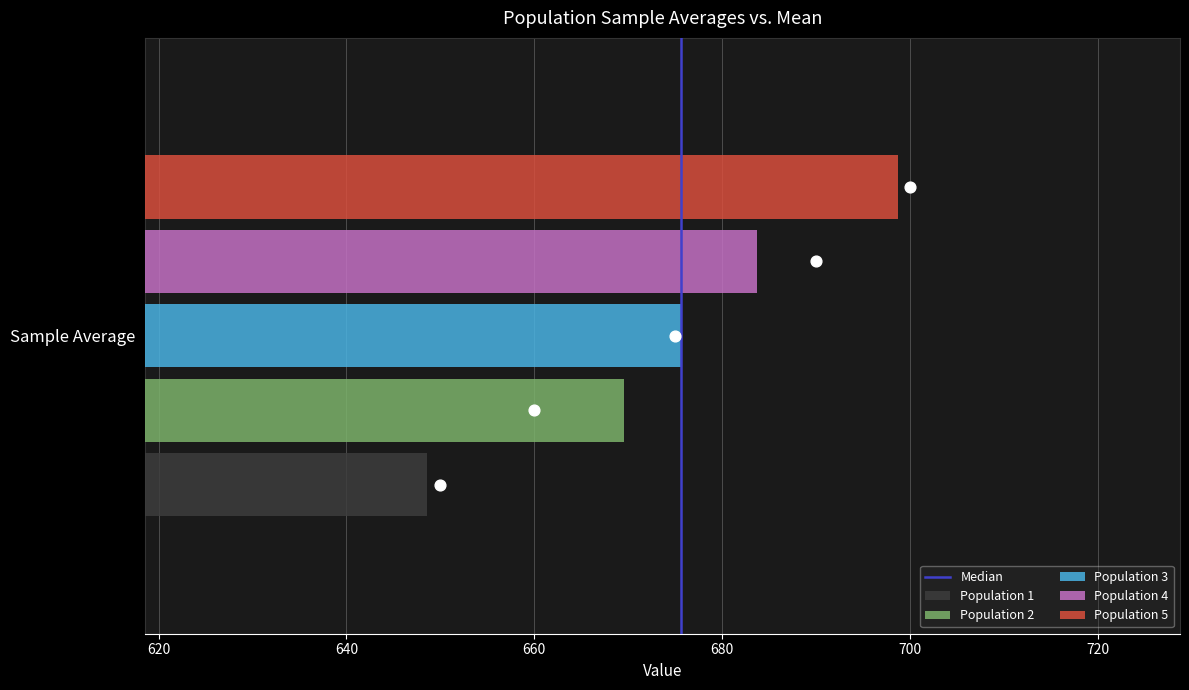

The value of Population 1 at Sample Average is 648.6. True or false?

True